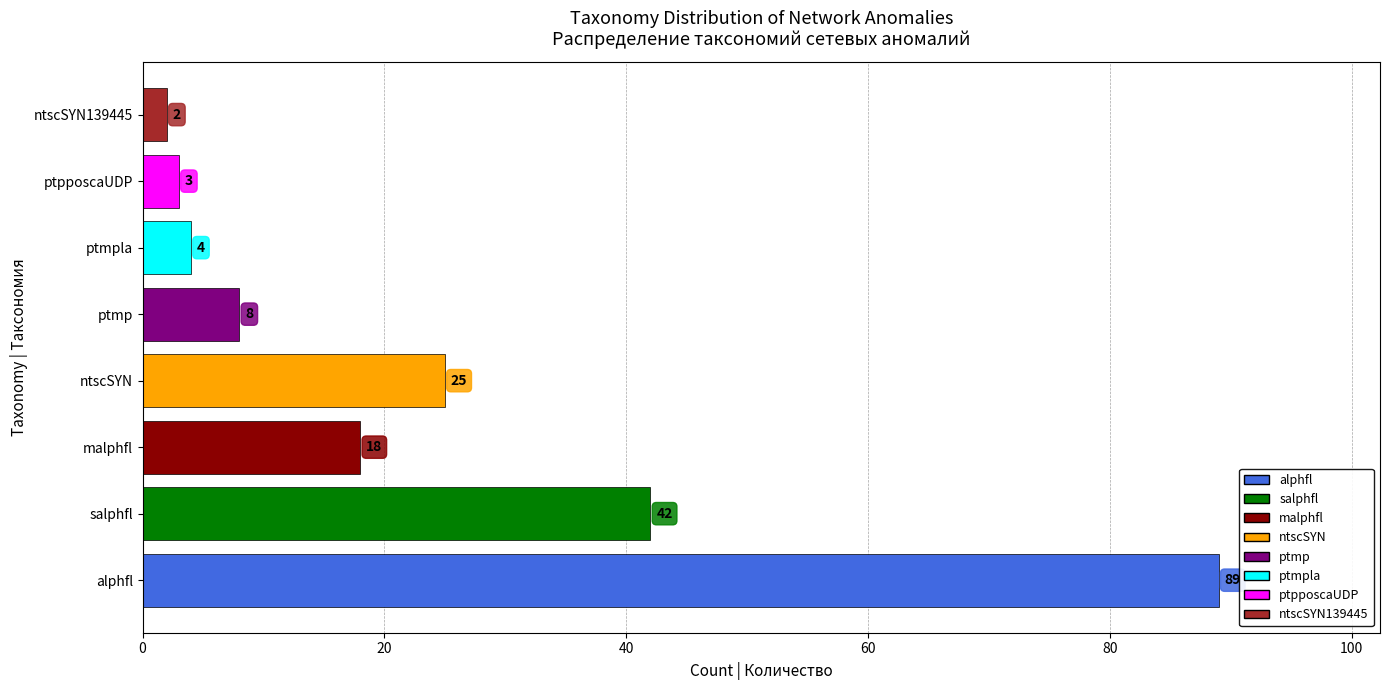

What is the smallest value displayed?

2